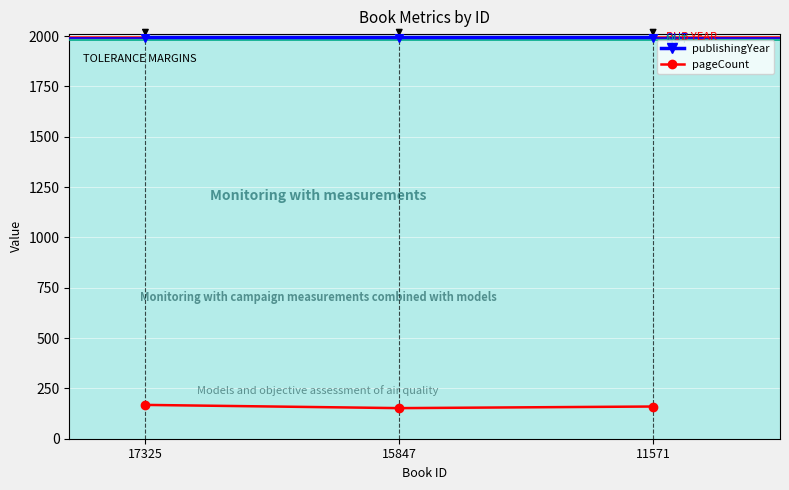

At which label is pageCount closest to 160?

11571